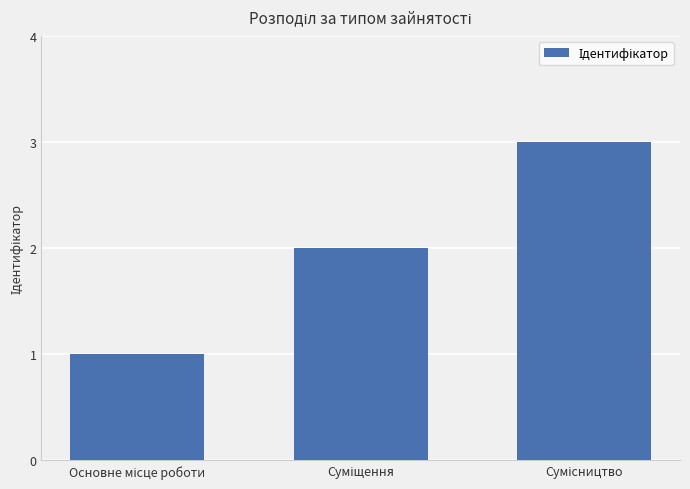

What is the maximum value shown in the chart?

3